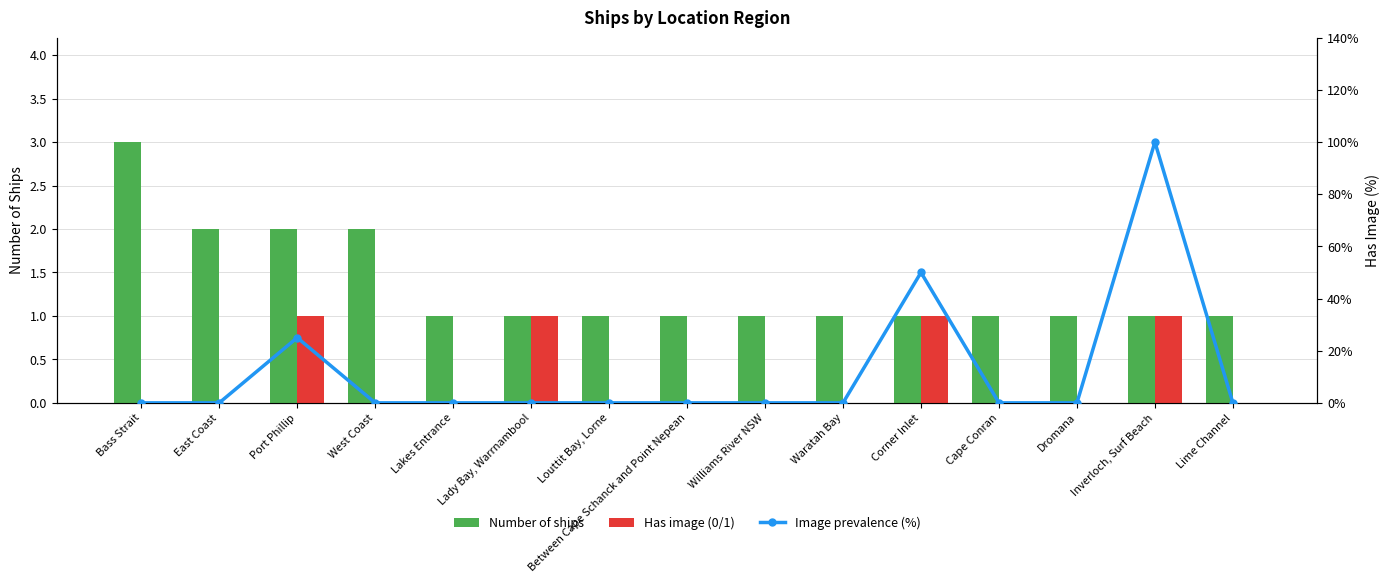

The value of Has image (0/1) at Corner Inlet is 1. True or false?

True